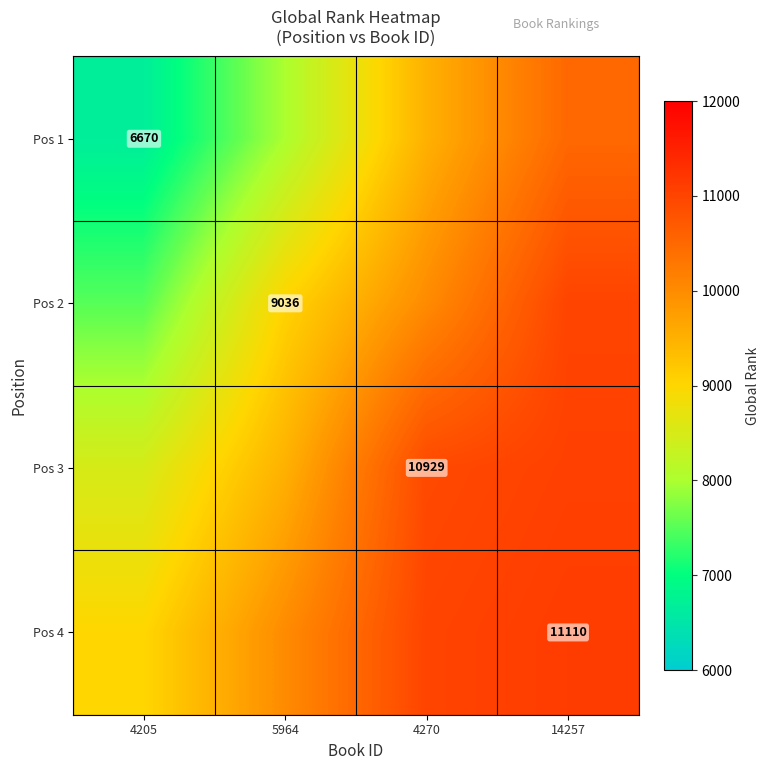

True or false: Pos 3 has a value of 14551 at 4270.

False